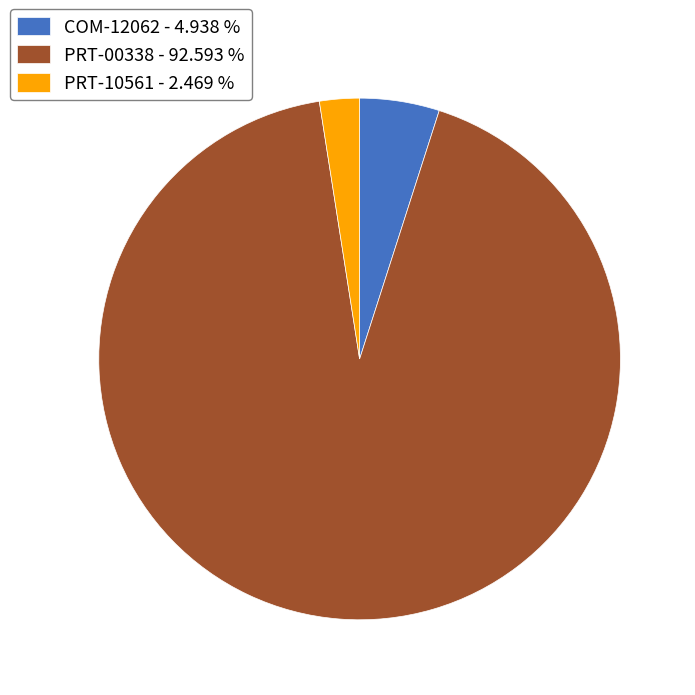

Does any single category account for the majority?

Yes